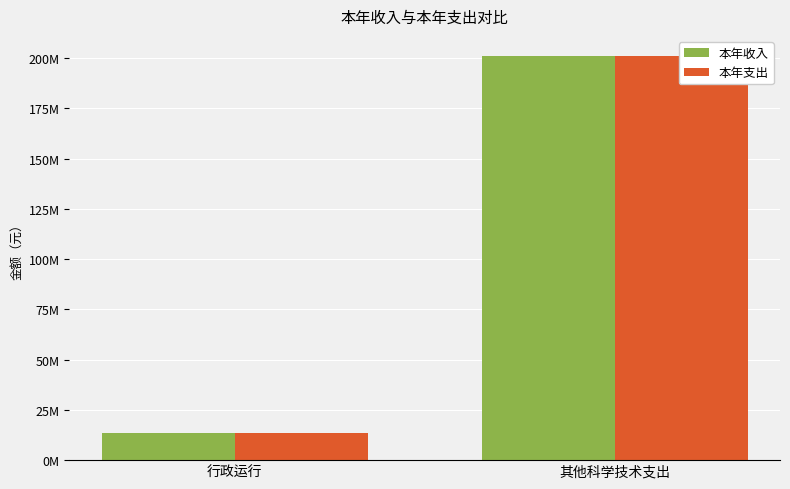

The 本年支出 series shows 200994493.0 at 其他科学技术支出. True or false?

True